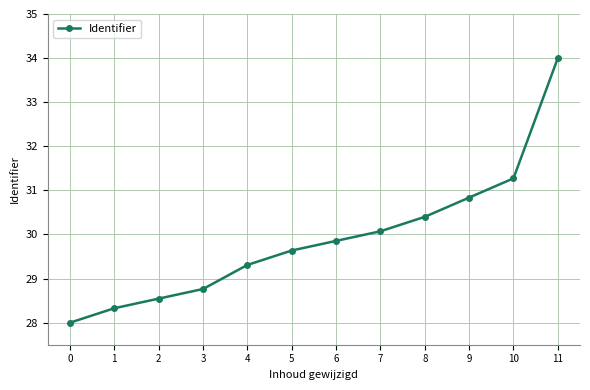

What is the value of the 10th point from the left?

30.8